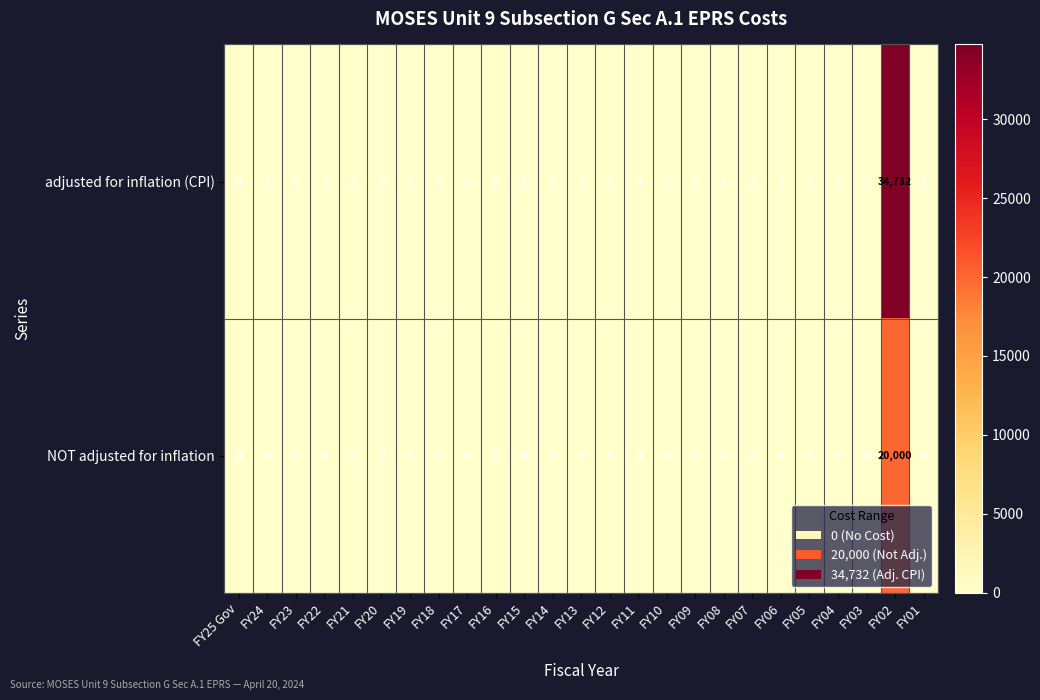

How many data points does each series have?

25